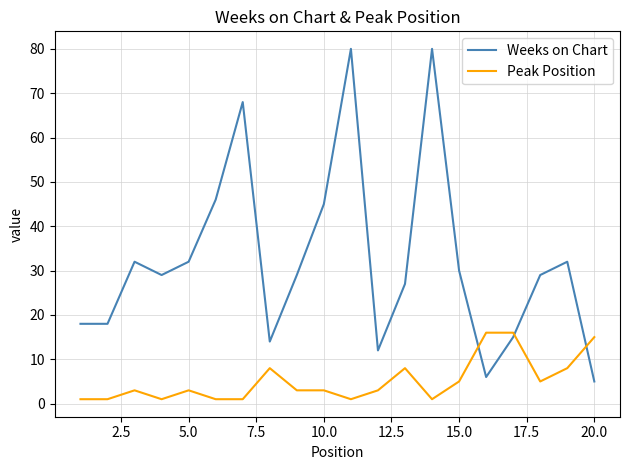

Which series has the largest range (max minus min)?

Weeks on Chart